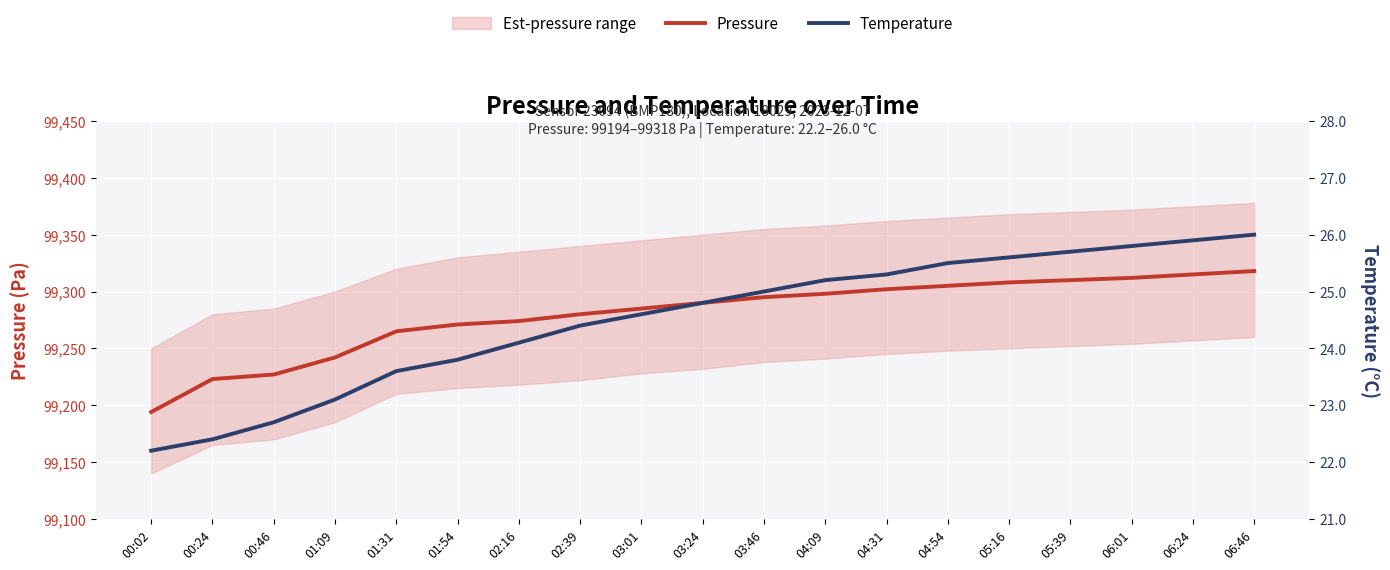

What is the minimum value shown in the chart?

22.2